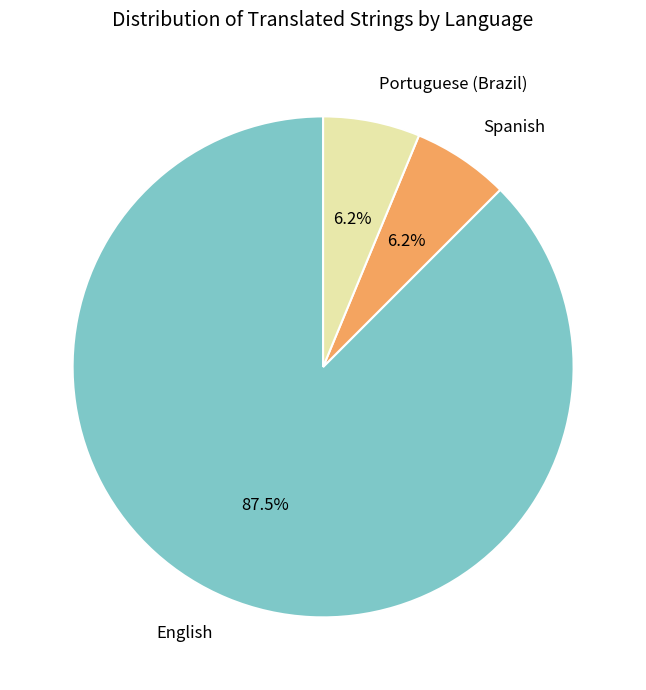

Combined, do Portuguese (Brazil) and English account for over 50%?

Yes